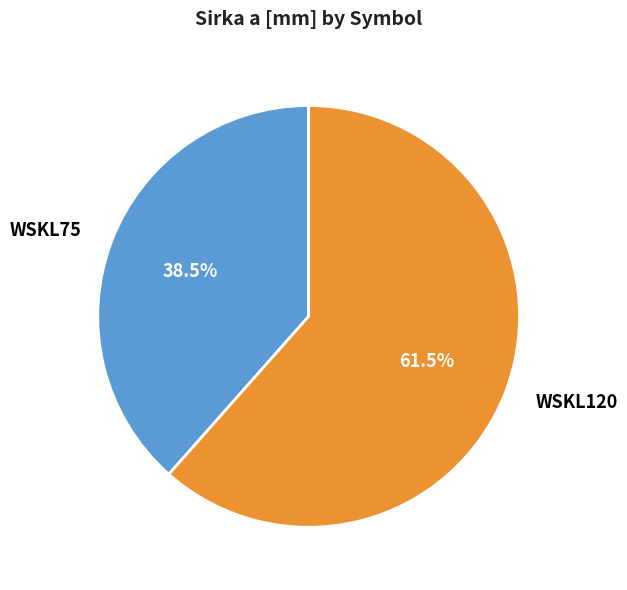

Does any single category account for the majority?

Yes